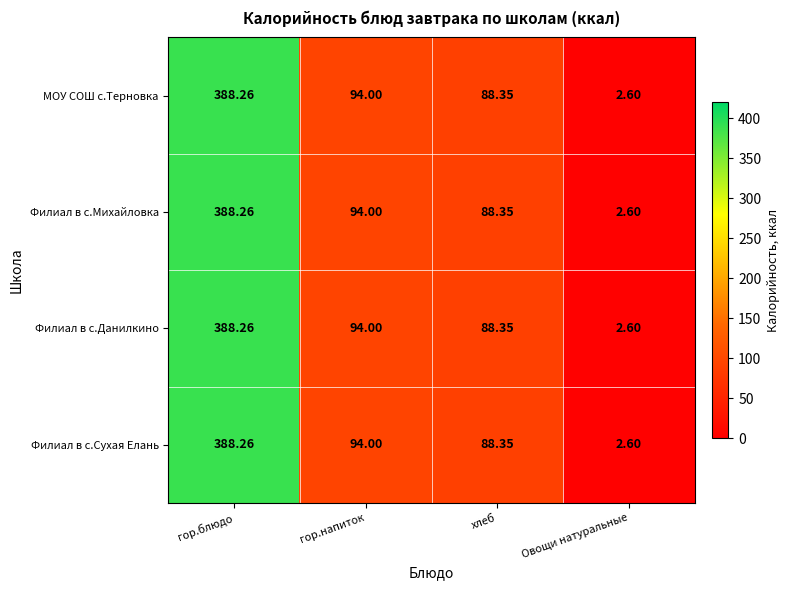

List the labels in order of Филиал в с.Данилкино value, largest first.

гор.блюдо, гор.напиток, хлеб, Овощи натуральные